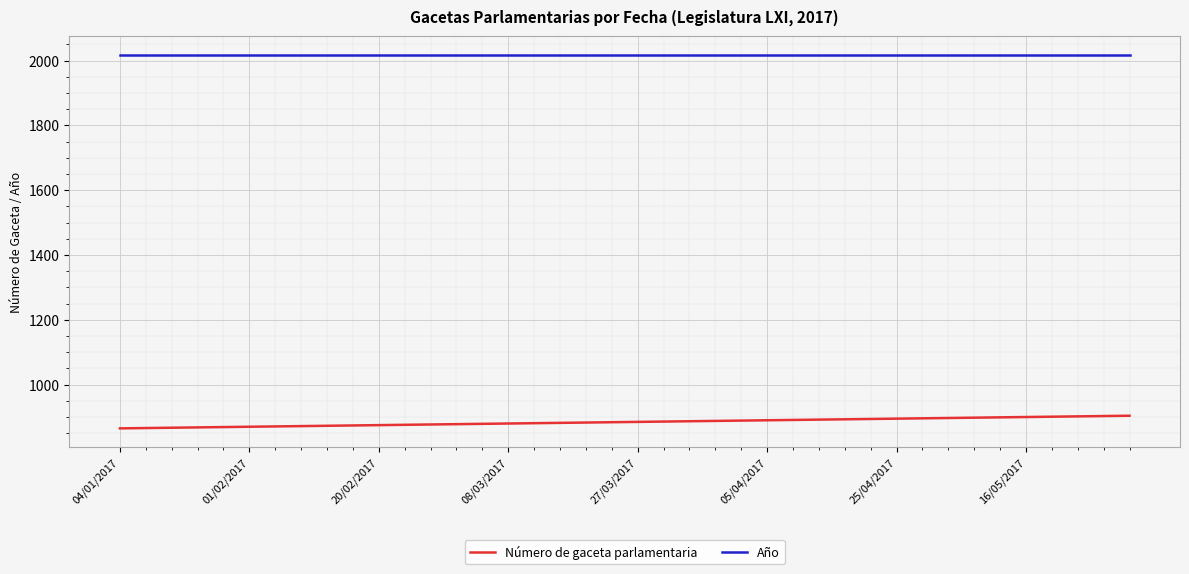

What are all the series names shown in the legend?

Número de gaceta parlamentaria, Año